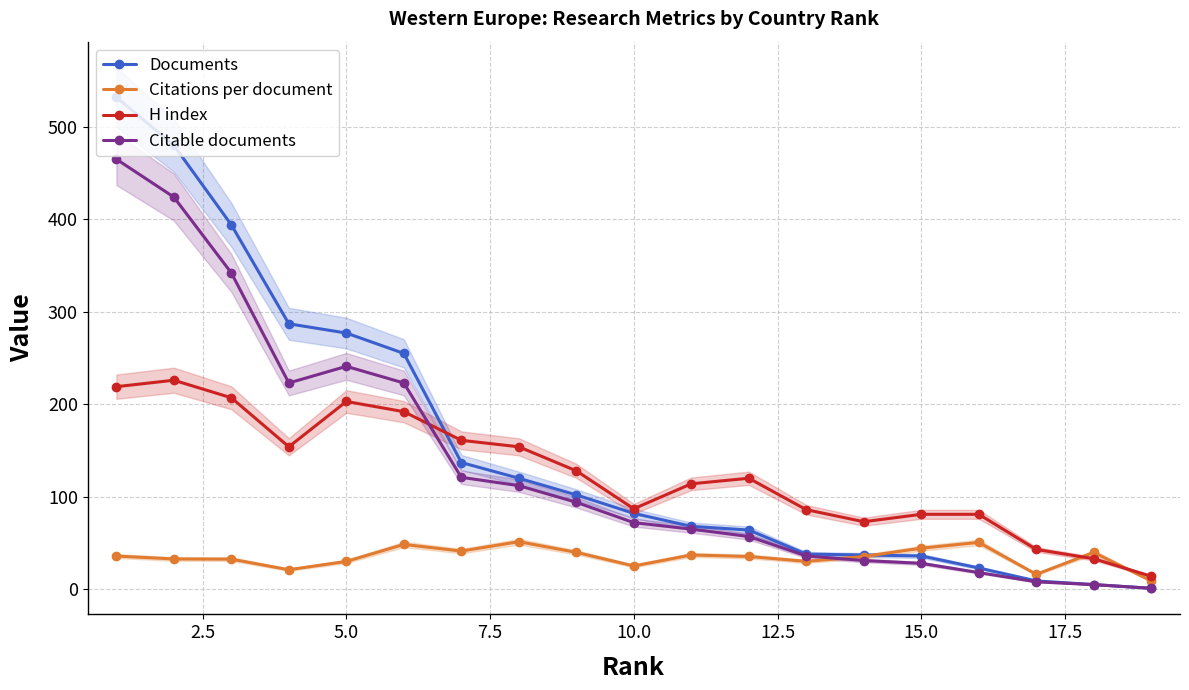

Which series has the widest spread of values?

Documents